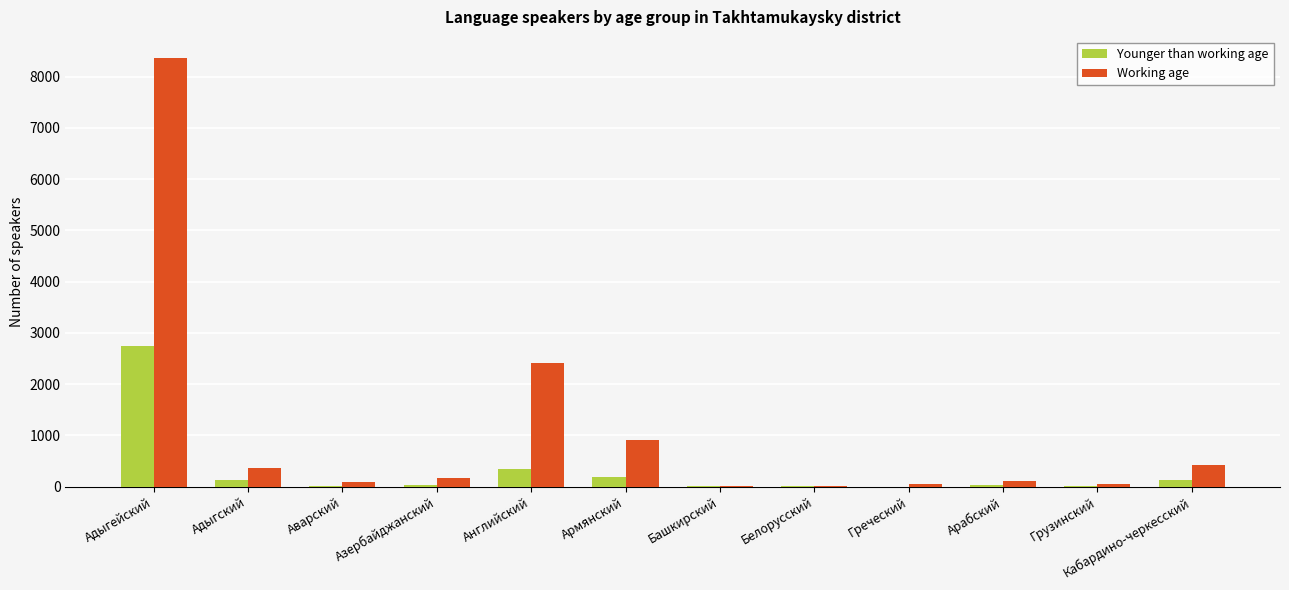

At which label is Working age closest to 4187?

Английский